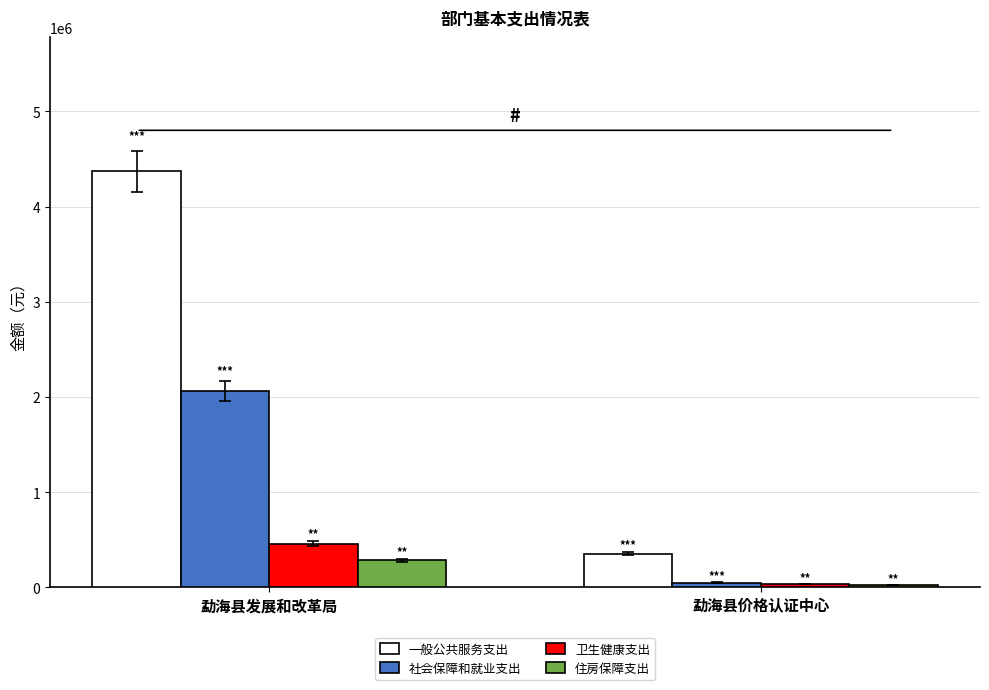

Where does the 社会保障和就业支出 series first go above 2065141?

勐海县发展和改革局